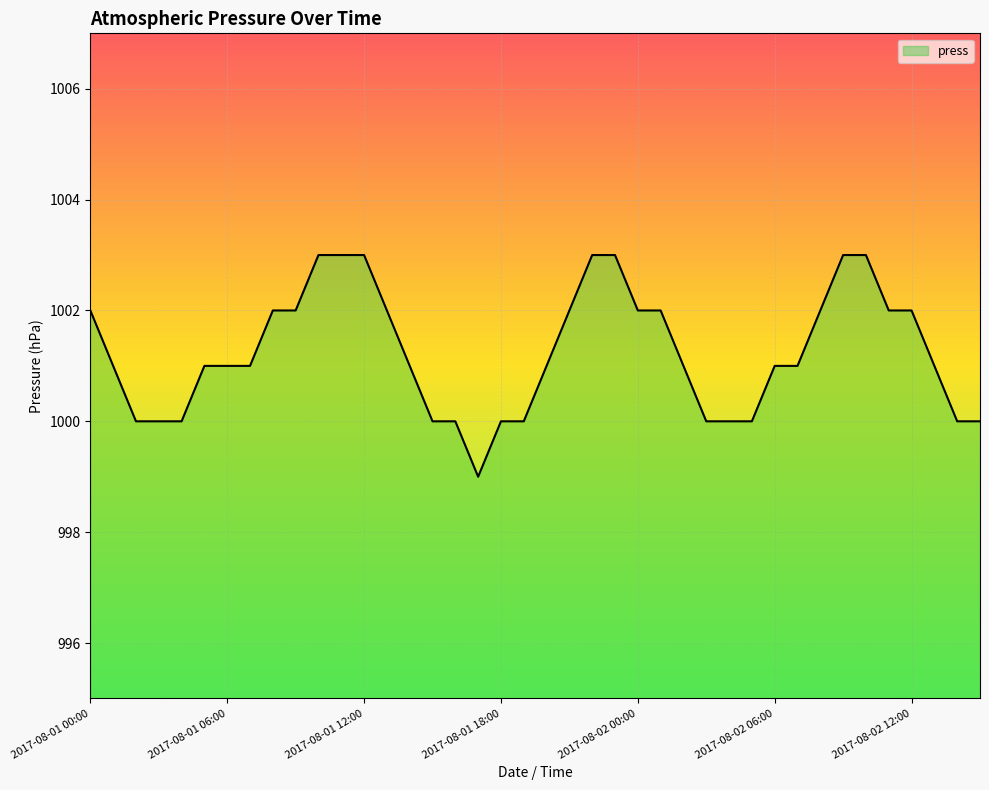

What is the smallest value displayed?

999